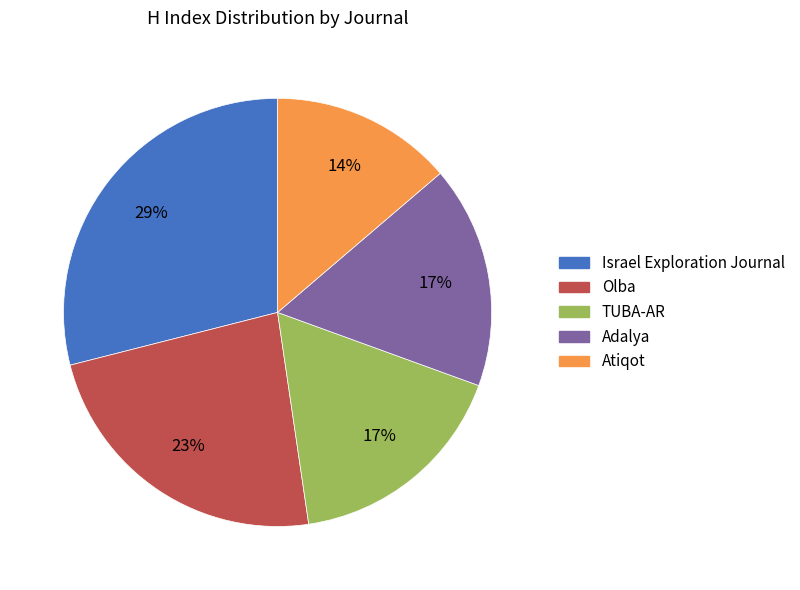

Which has a higher value, Adalya or Israel Exploration Journal?

Israel Exploration Journal